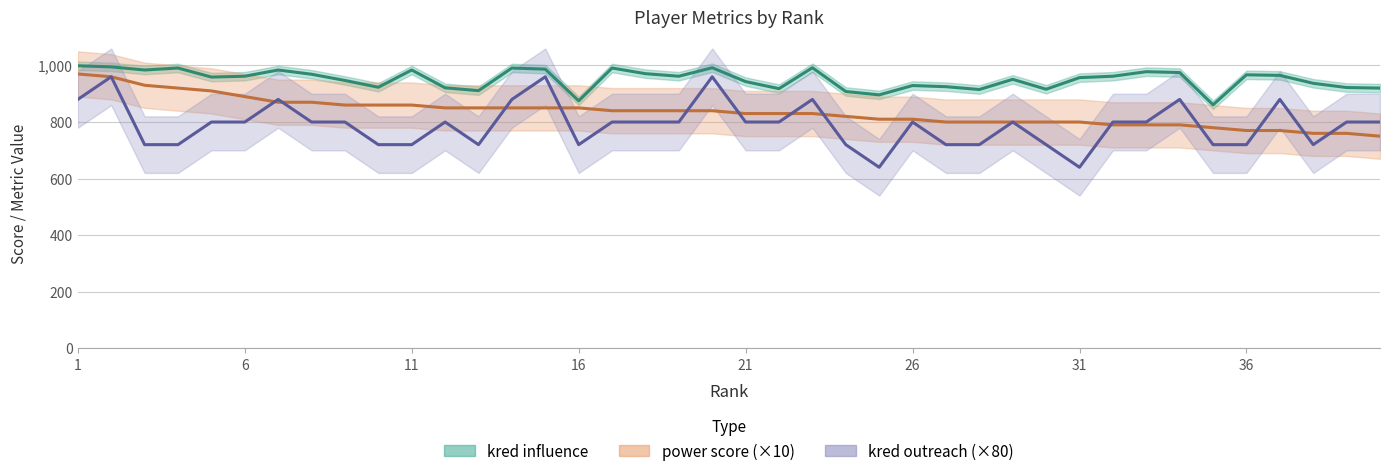

True or false: kred outreach and kred influence cross at least once.

False